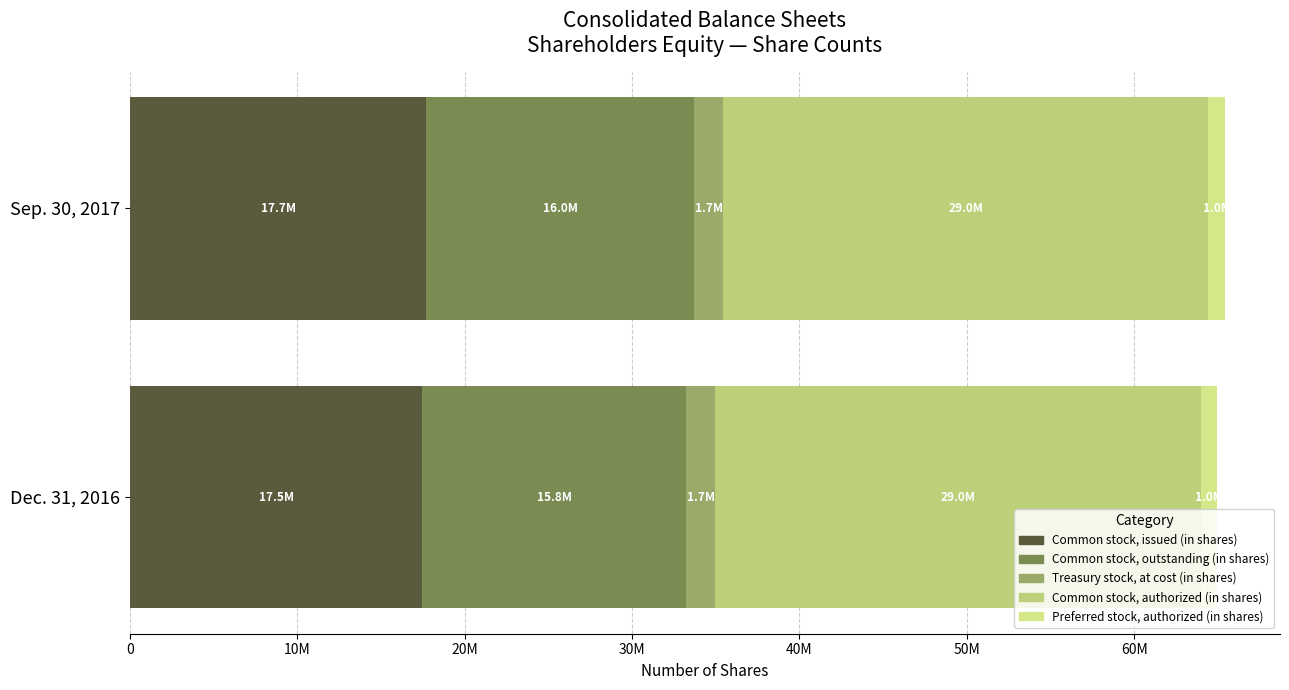

What is the difference between the Sep. 30, 2017 values at Common stock, outstanding (in shares) and Common stock, authorized (in shares)?

12992553